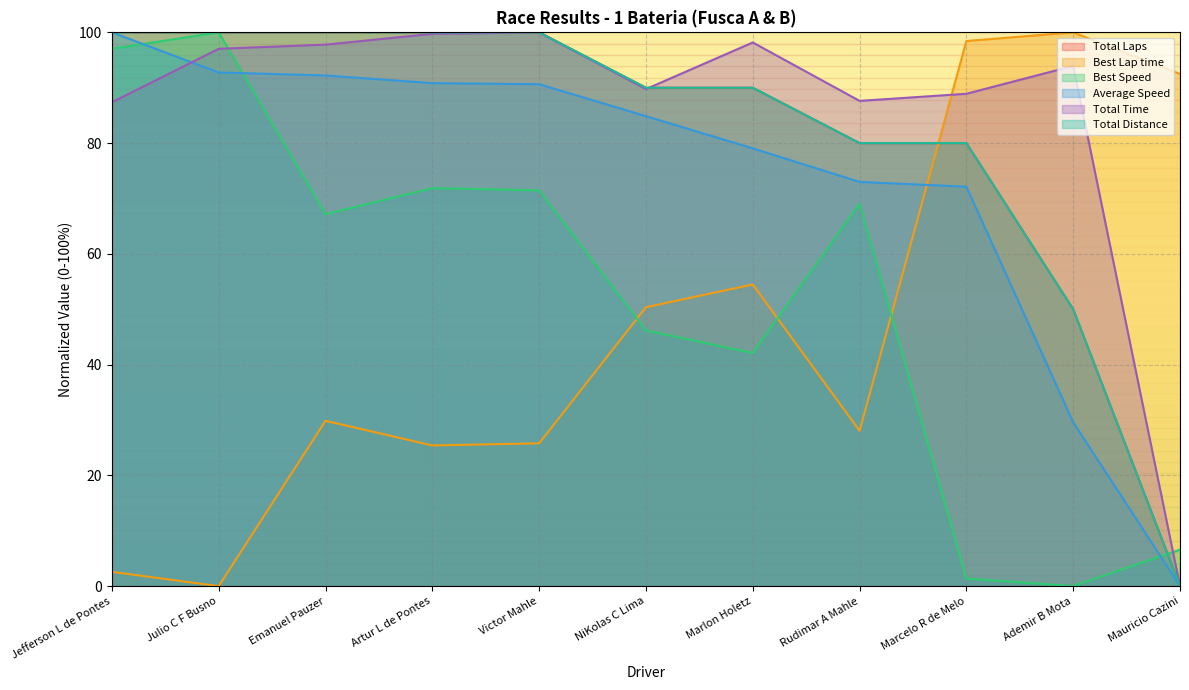

What is the difference between the maximum and minimum values in the Best Lap time series?

100.0